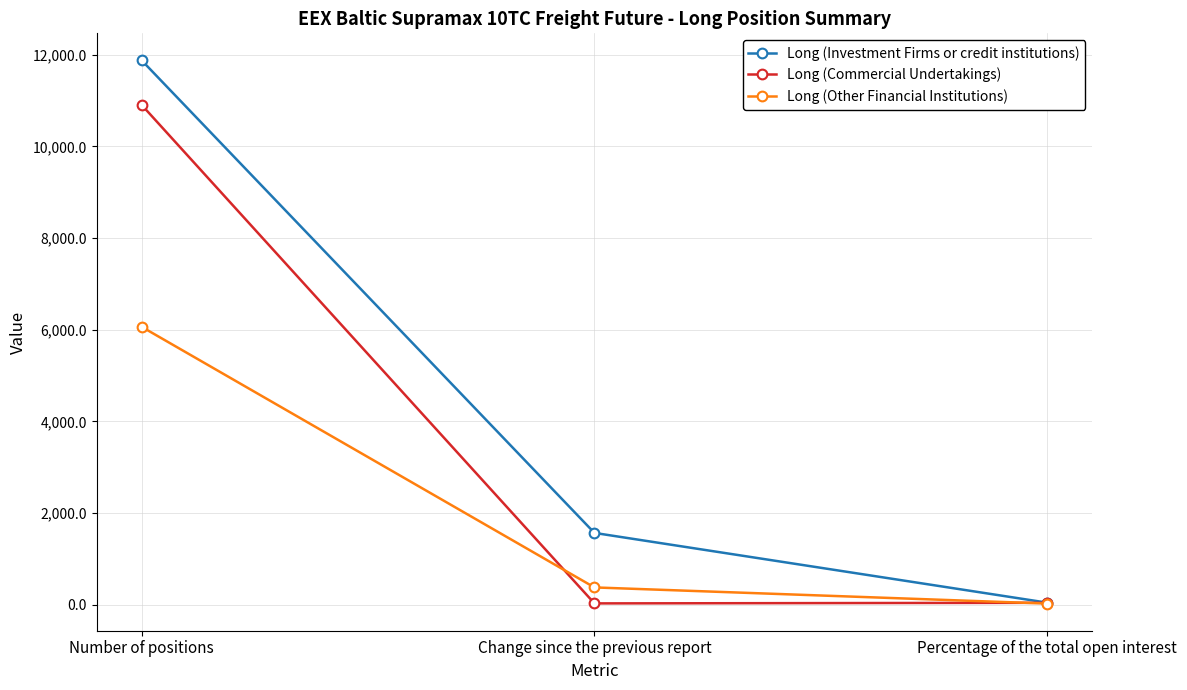

Is the value of Long (Investment Firms or credit institutions) at Percentage of the total open interest greater than the value of Long (Commercial Undertakings) at Number of positions?

No